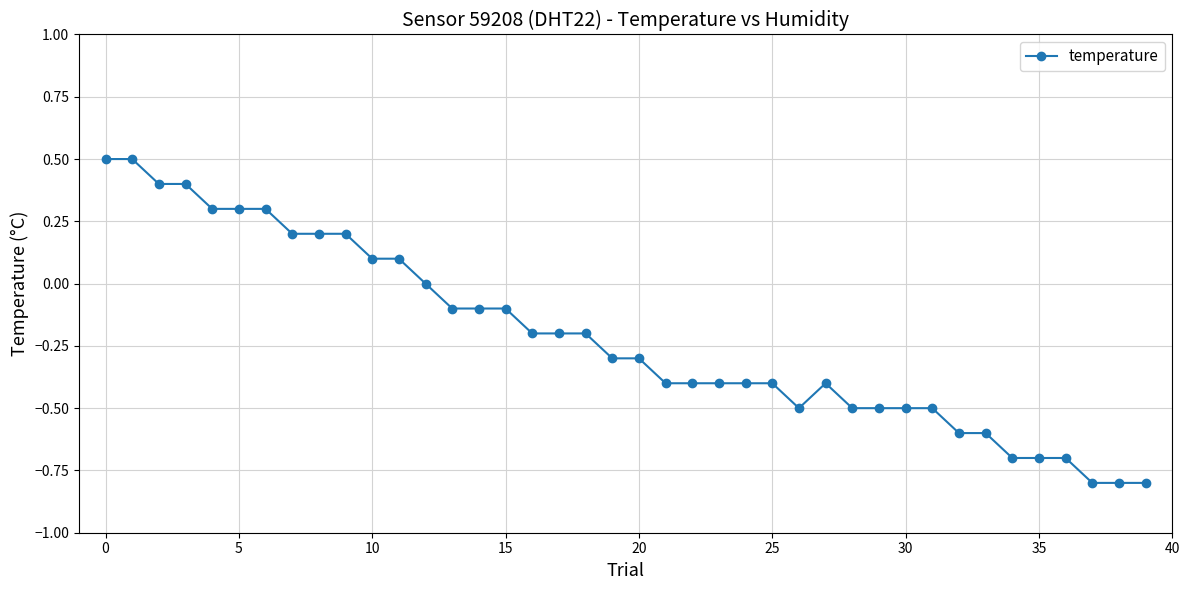

What is the smallest value displayed?

-0.8